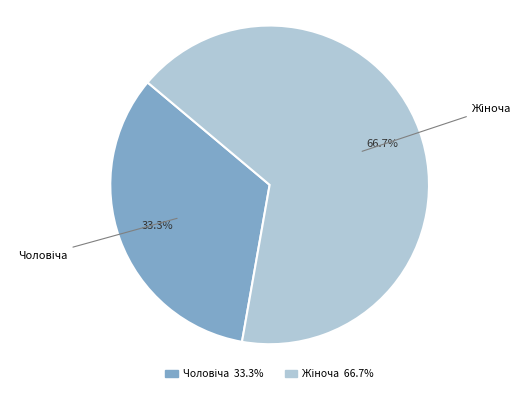

Is there a majority slice in this chart?

Yes